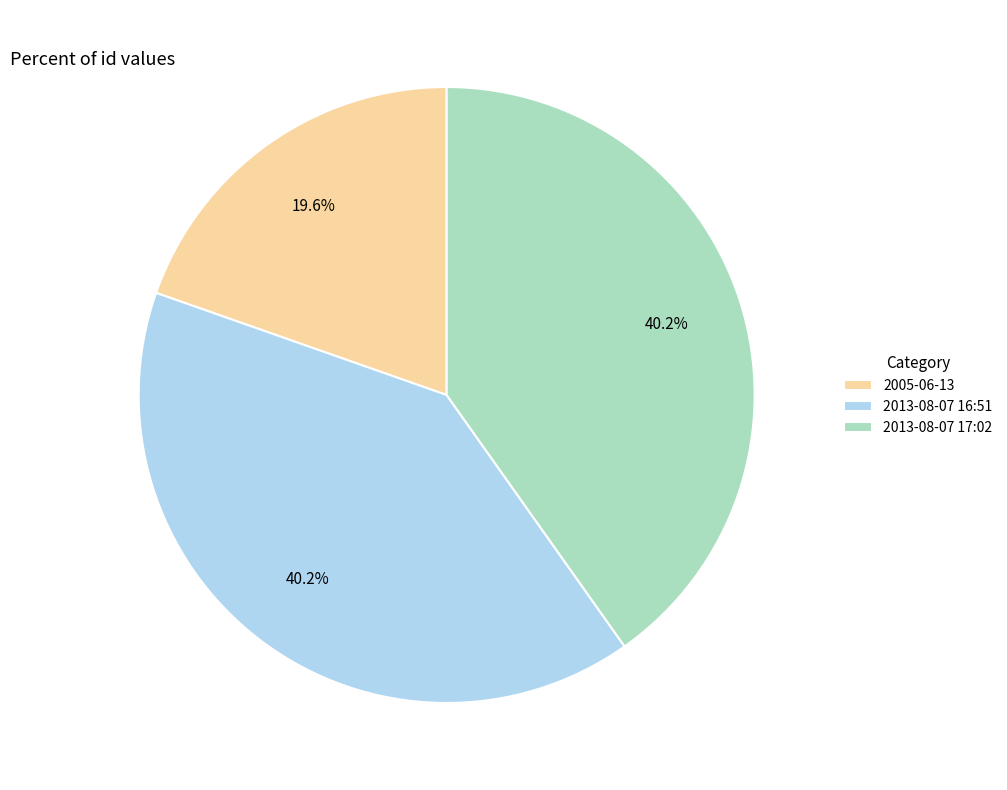

What is the smallest slice in the pie chart?

2005-06-13